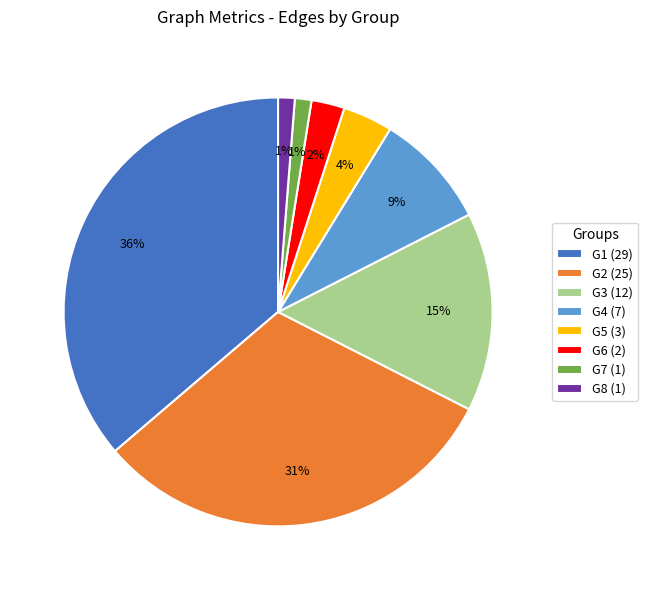

Which has a higher value, G7 or G3?

G3